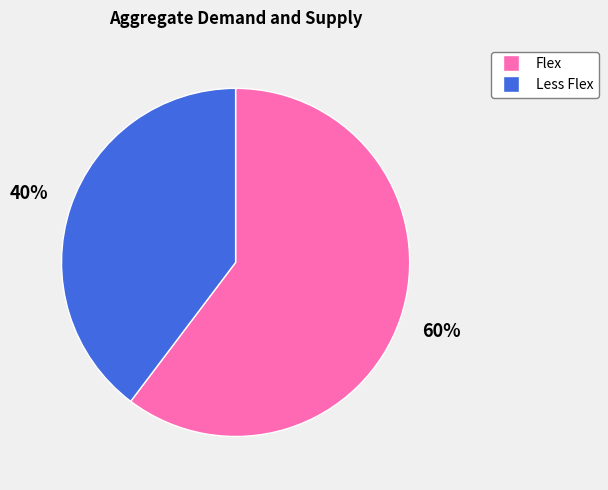

To the nearest percent, what is the combined percentage of Flex and Less Flex?

100%